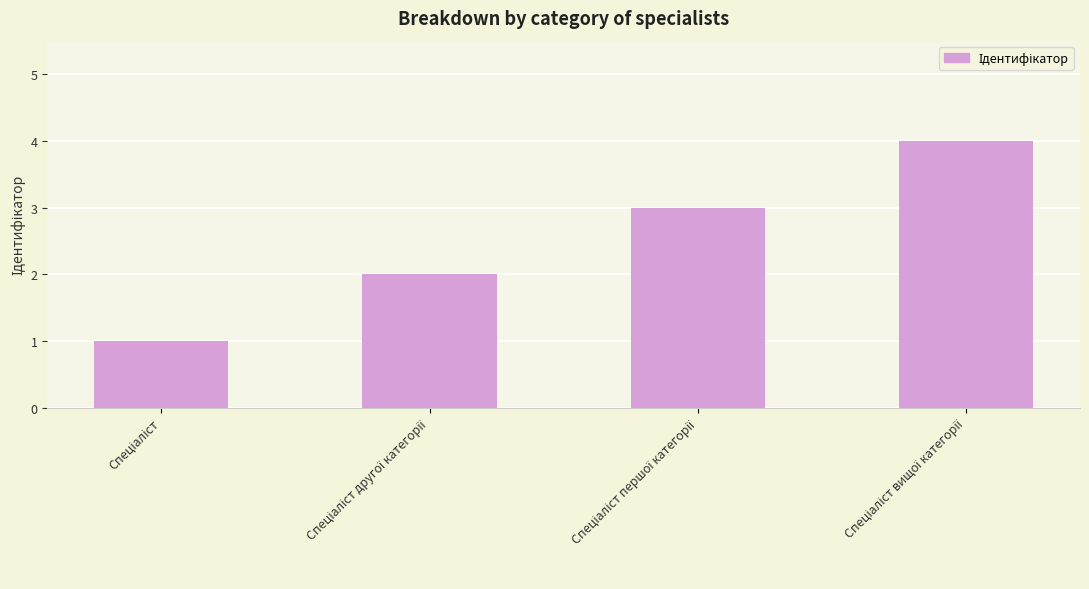

What is the greatest value displayed?

4